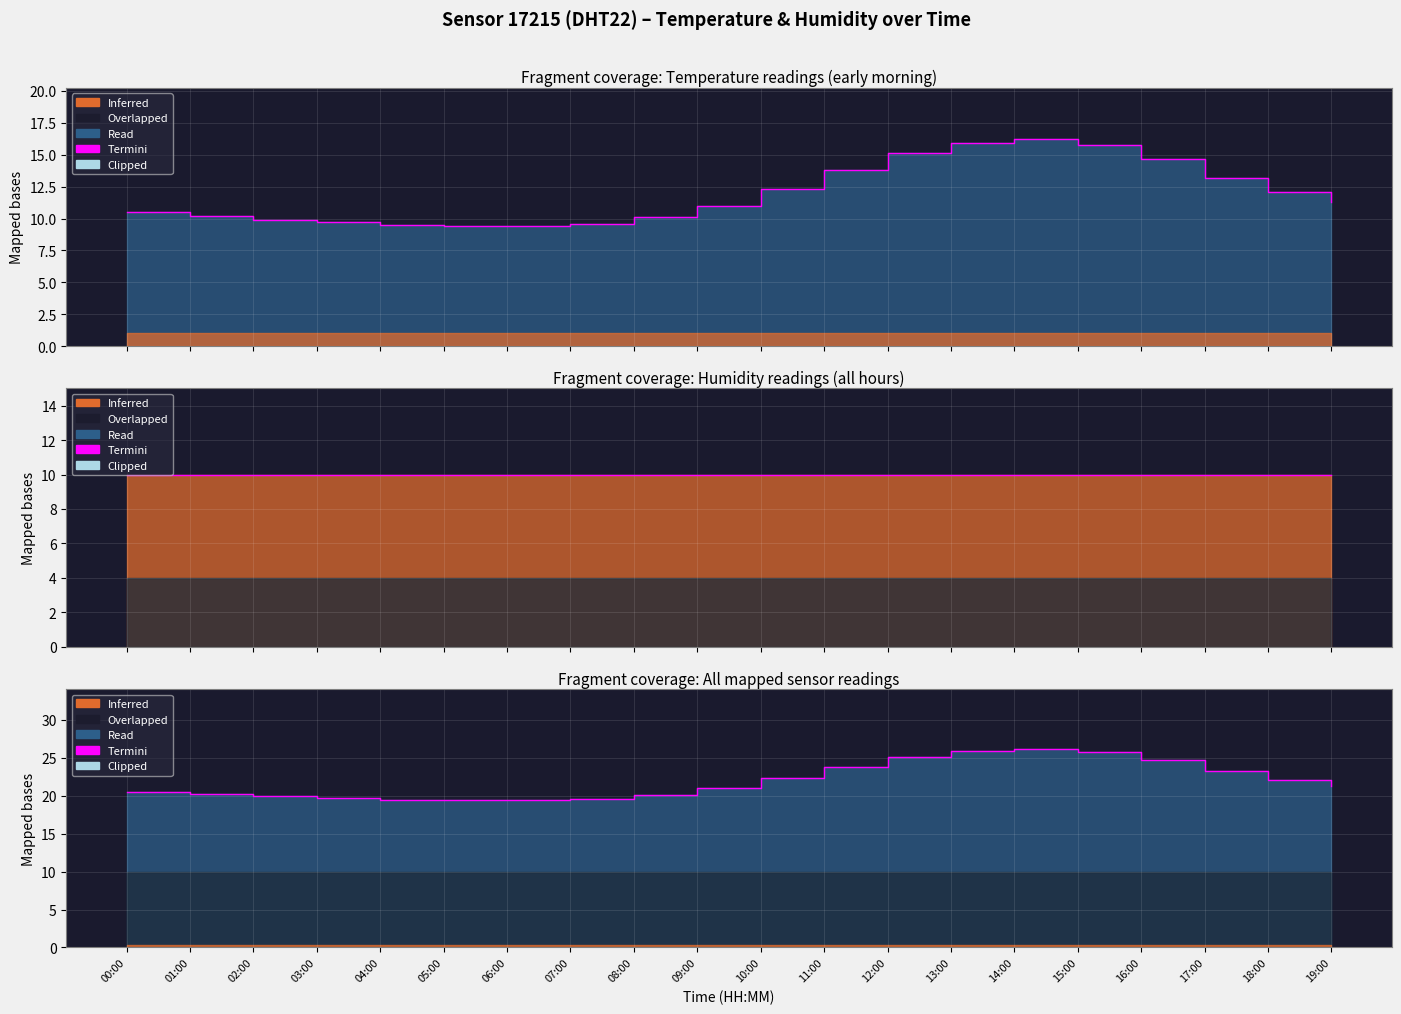

What is the difference between the second highest and minimum values?

6.5